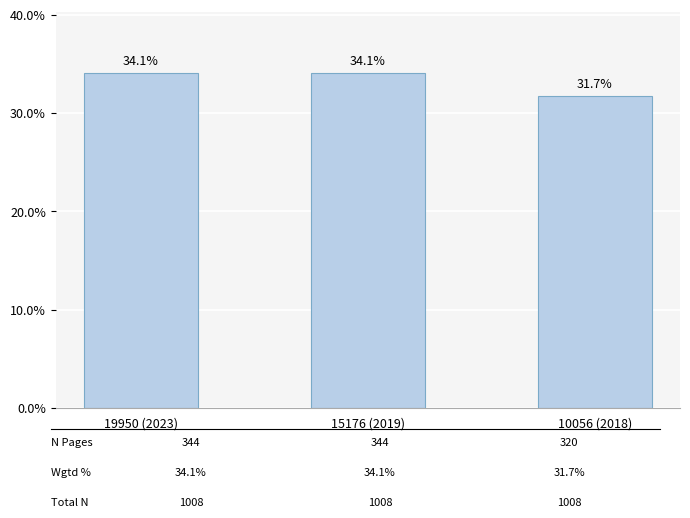

At which category does the chart reach its minimum across all series?

10056 (2018)